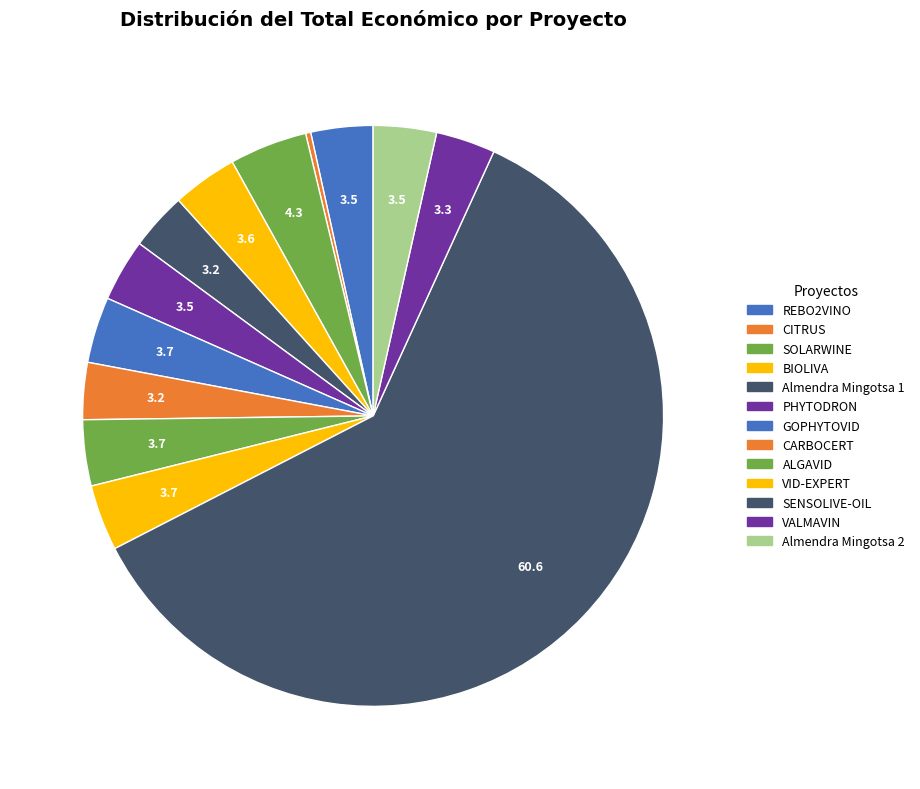

To the nearest percent, what is the difference between the largest and smallest slice percentages?

60%